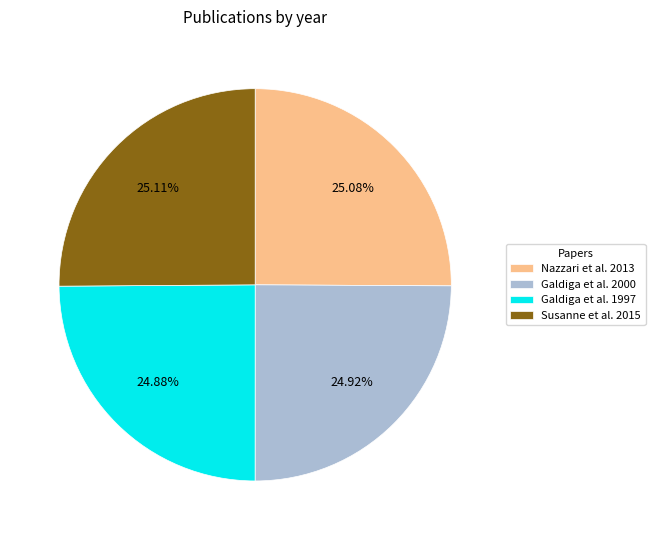

Is it true that Susanne et al. 2015 is 15% of the pie?

False